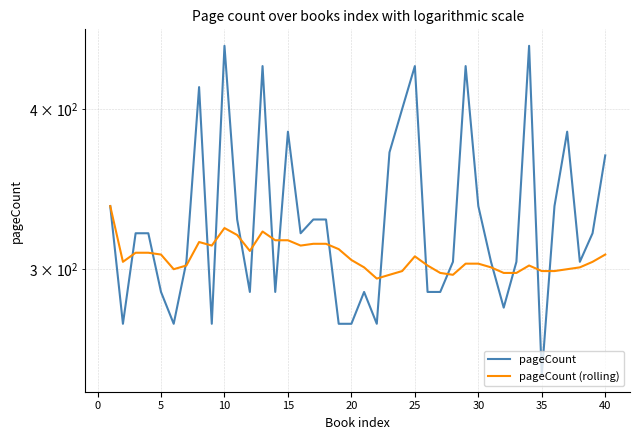

What is the sum of all pageCount (rolling) values?

12270